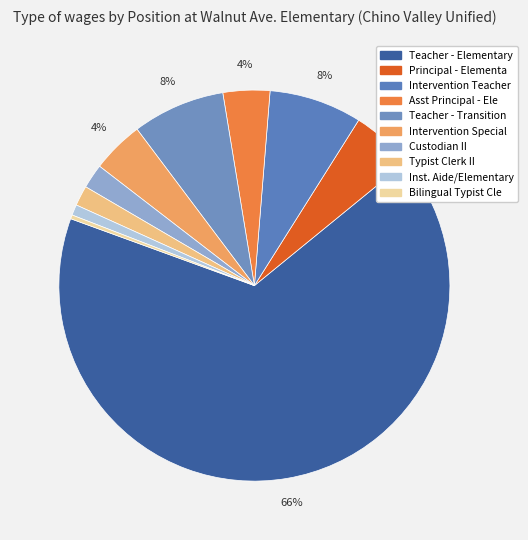

Which slice is the smallest?

Bilingual Typist Cle